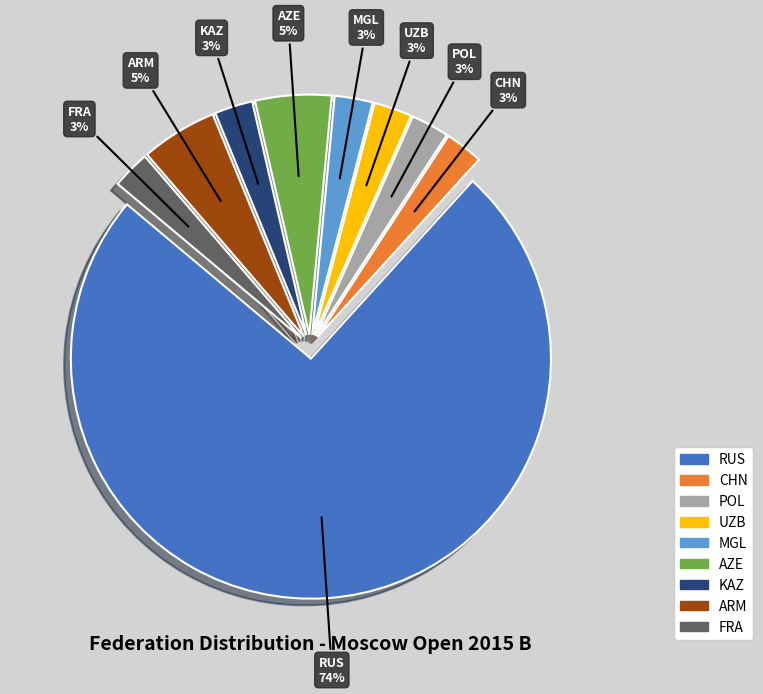

Is RUS the majority of the pie?

Yes